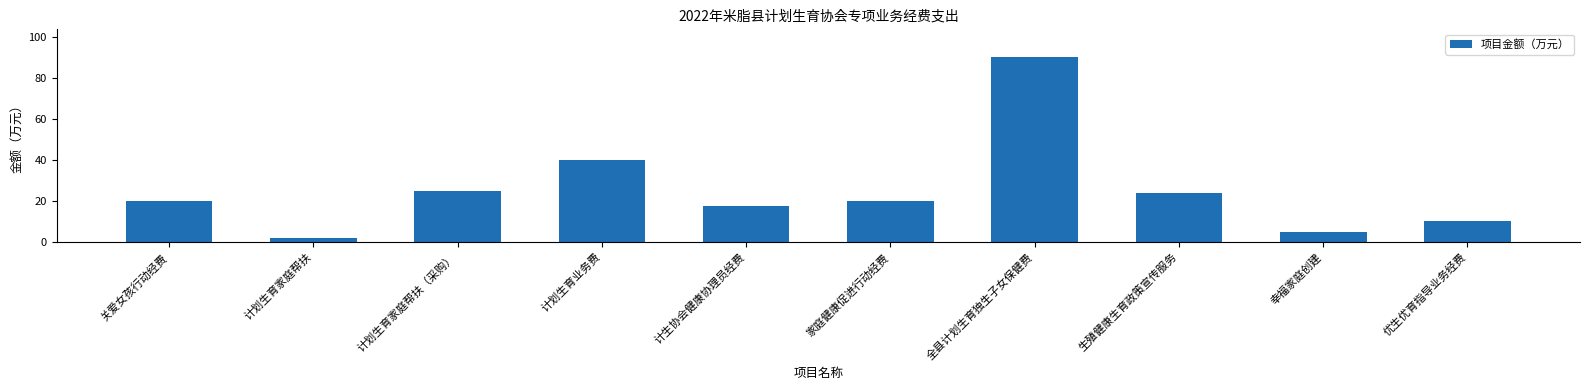

What position from the right is 幸福家庭创建?

2